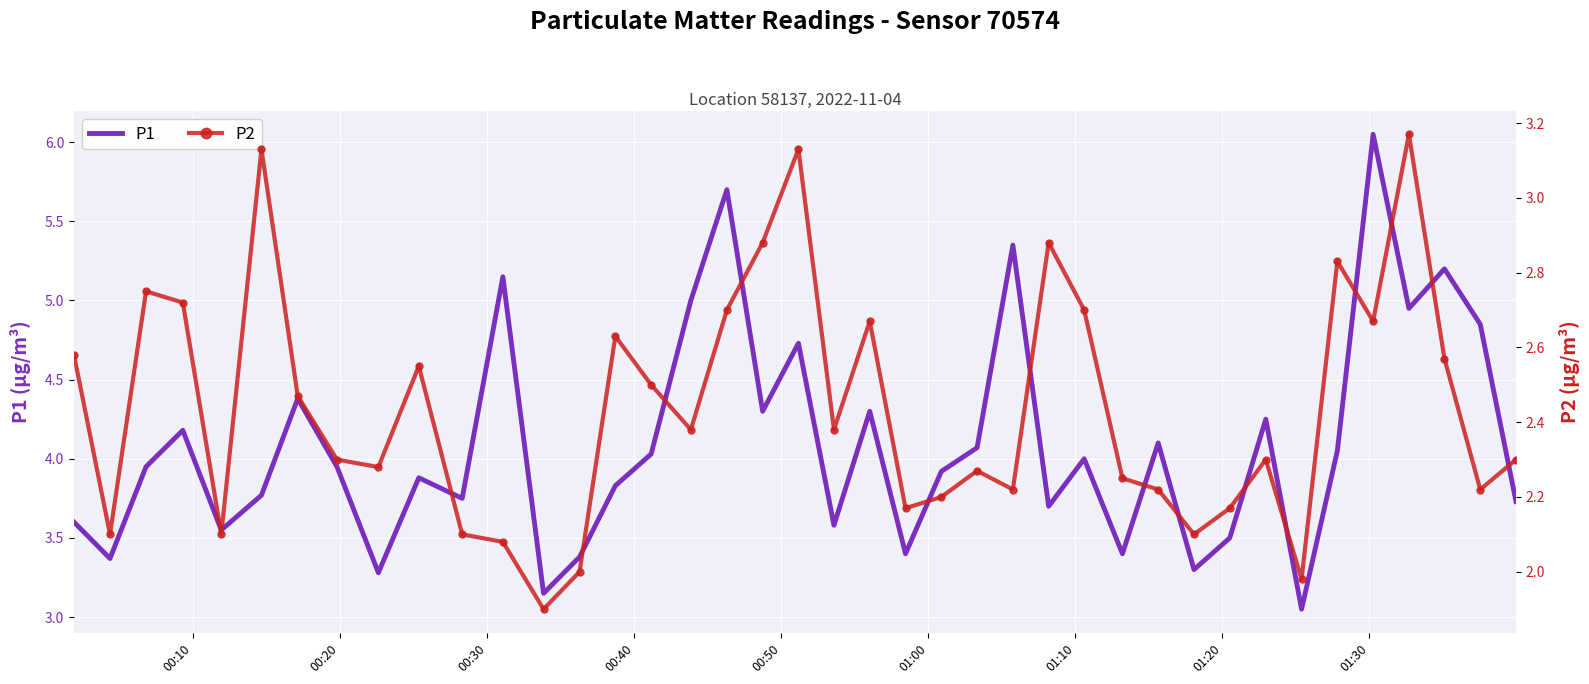

What are all the series names shown in the legend?

P1, P2